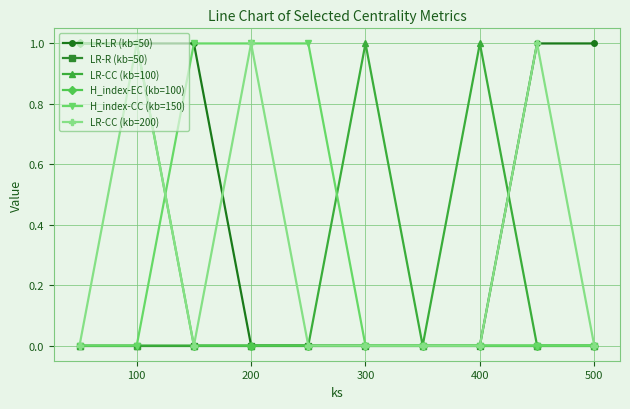

How many distinct data groups are displayed?

6